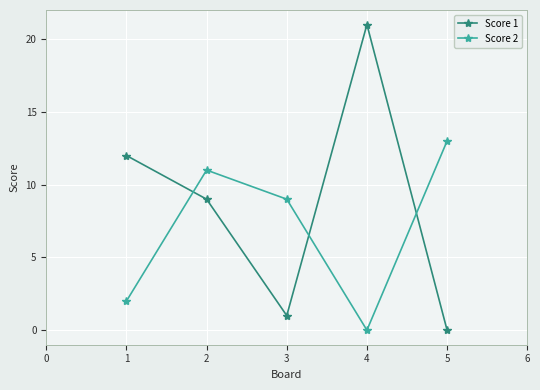

How many positive values does the Score 1 series have?

4